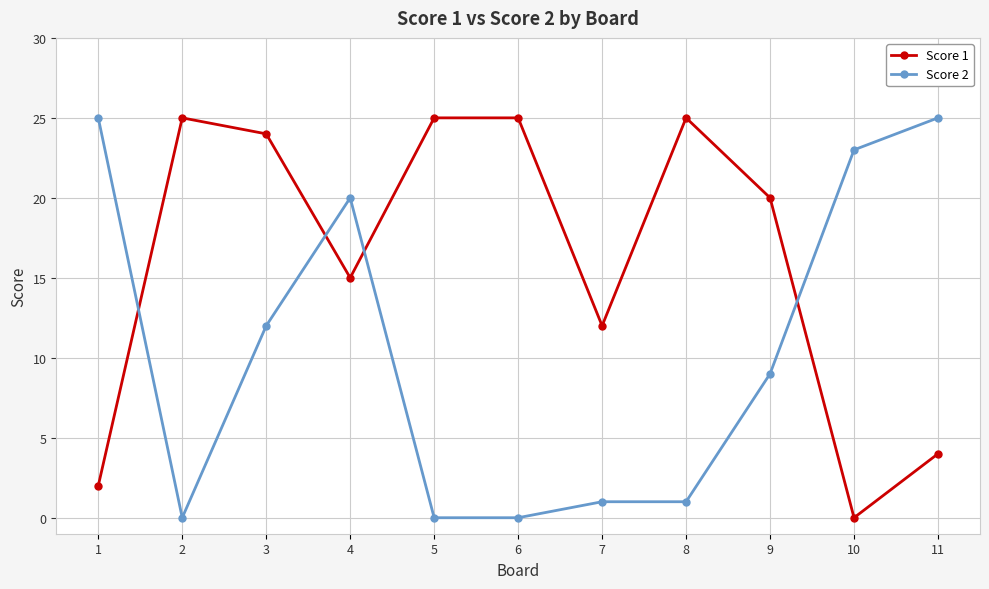

What is the value of the Score 1 point at the 11th from the left?

4